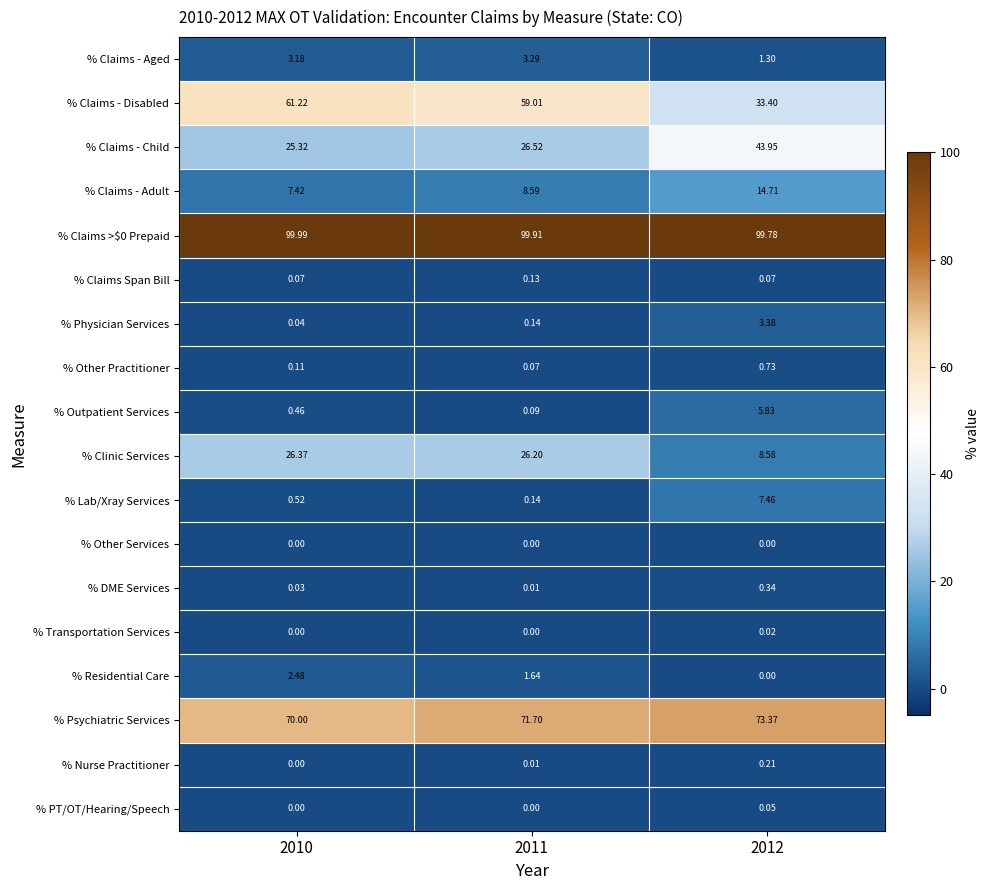

Between 2010 and 2012, which series saw the biggest shift?

% Claims - Disabled